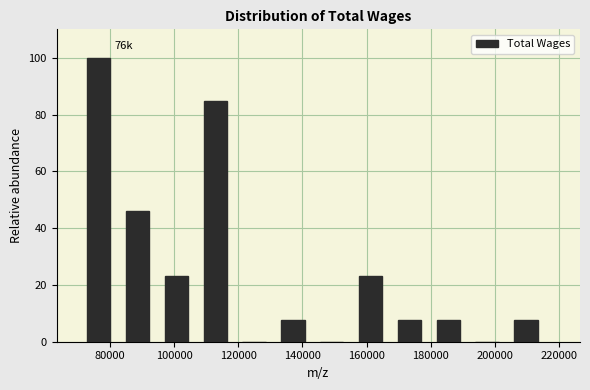

Over which range of the x-axis is the bar tallest?

70000 to 82000